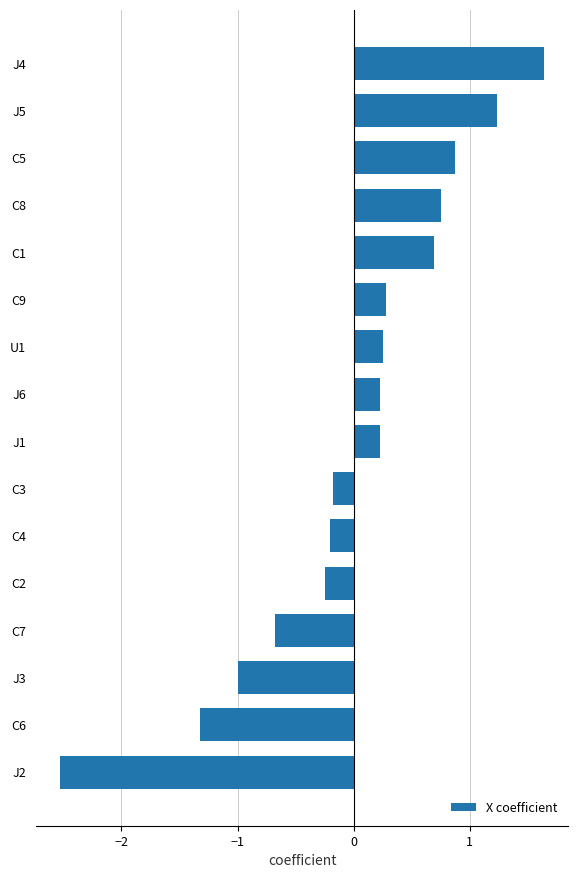

What is the difference between the values at C6 and C3?

1.1